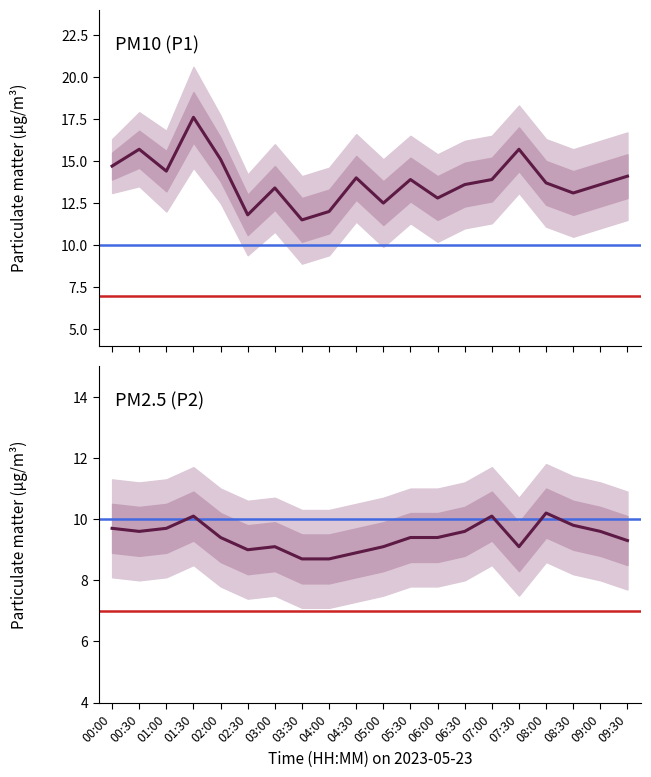

How many distinct data groups are displayed?

2